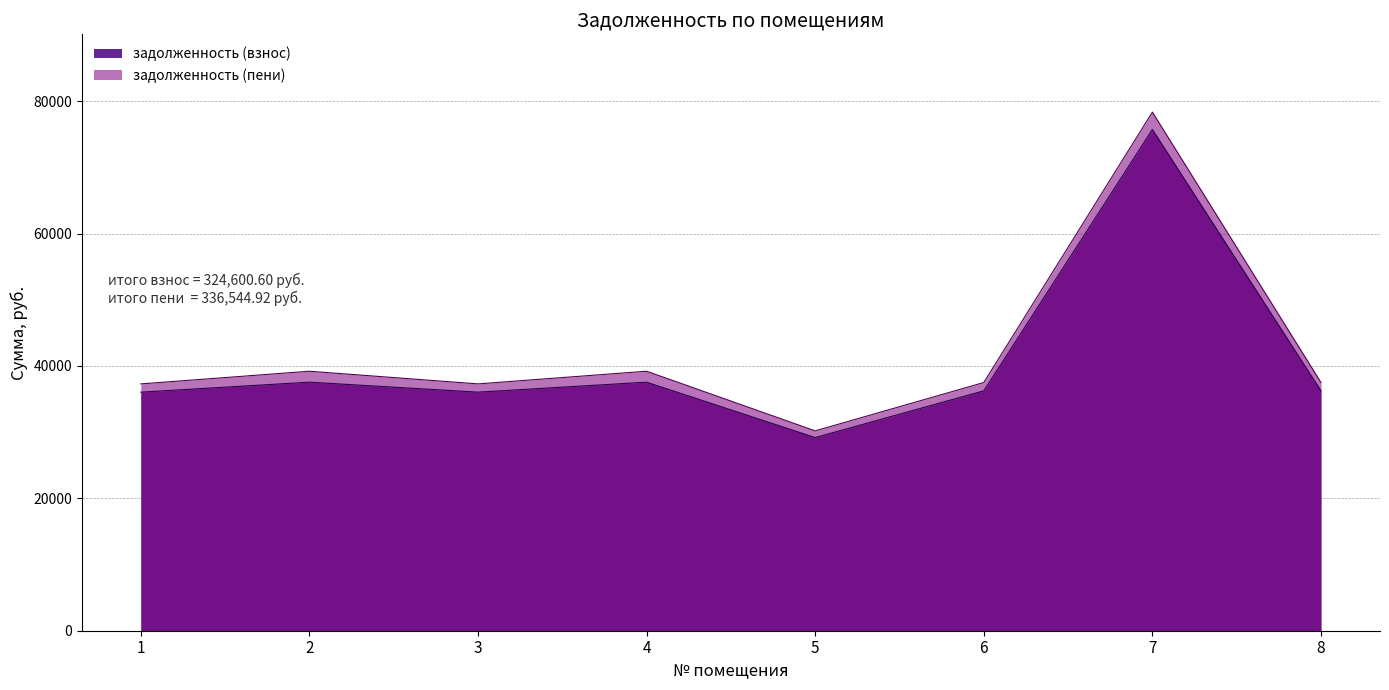

What is the sum of all задолженность (взнос) values?

324600.6